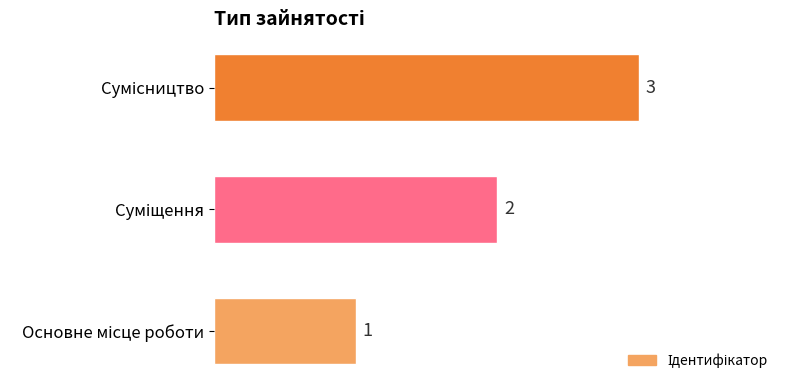

Are the bars horizontal?

Yes